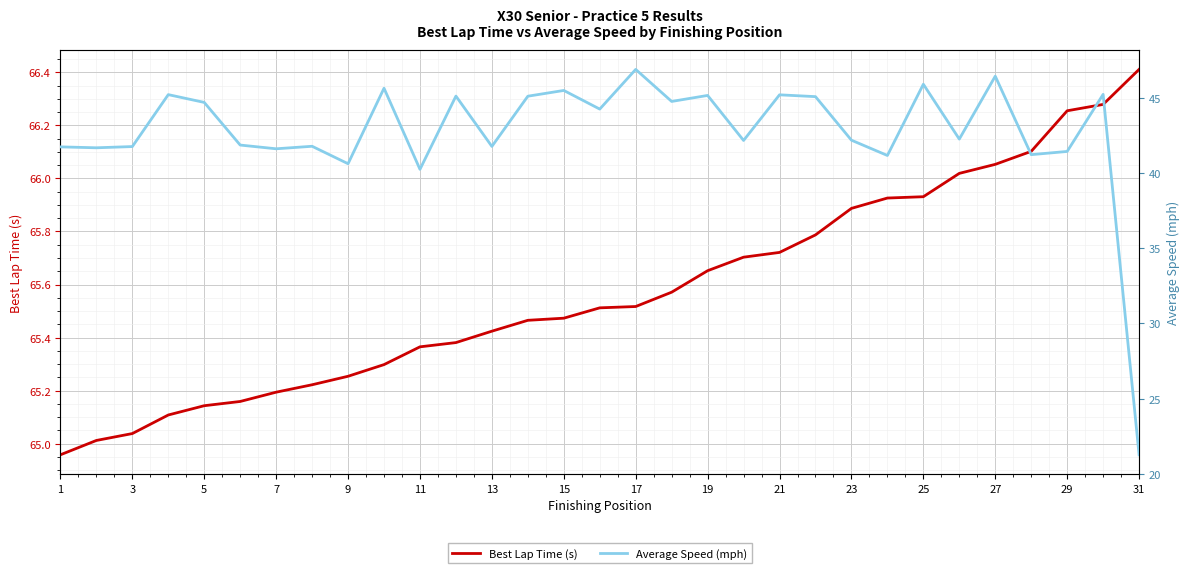

What is the highest value of the Best Lap Time (s) series?

66.4